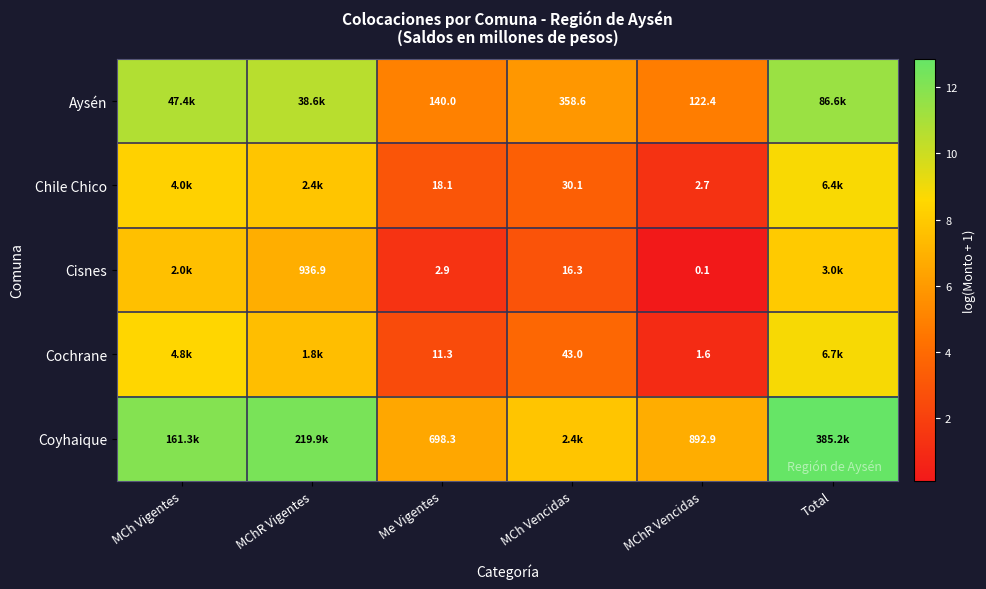

At Me Vigentes, list the series in order from smallest to largest.

Cisnes, Cochrane, Chile Chico, Aysén, Coyhaique